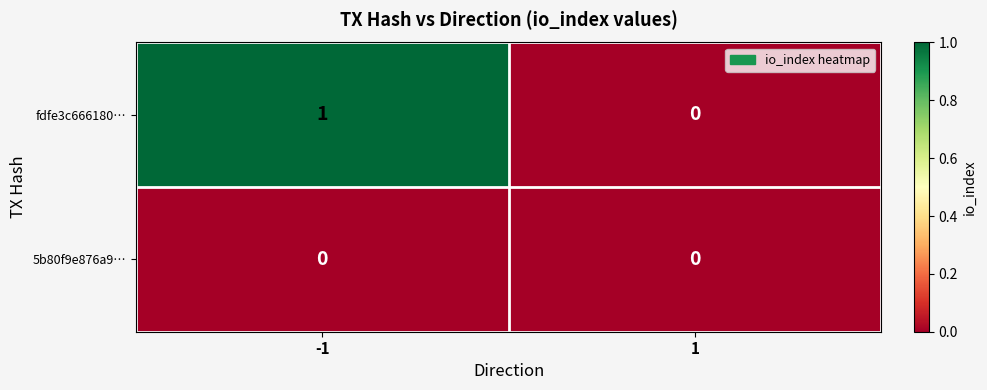

Rank the series by their maximum value, from lowest to highest.

5b80f9e876a9…, fdfe3c666180…